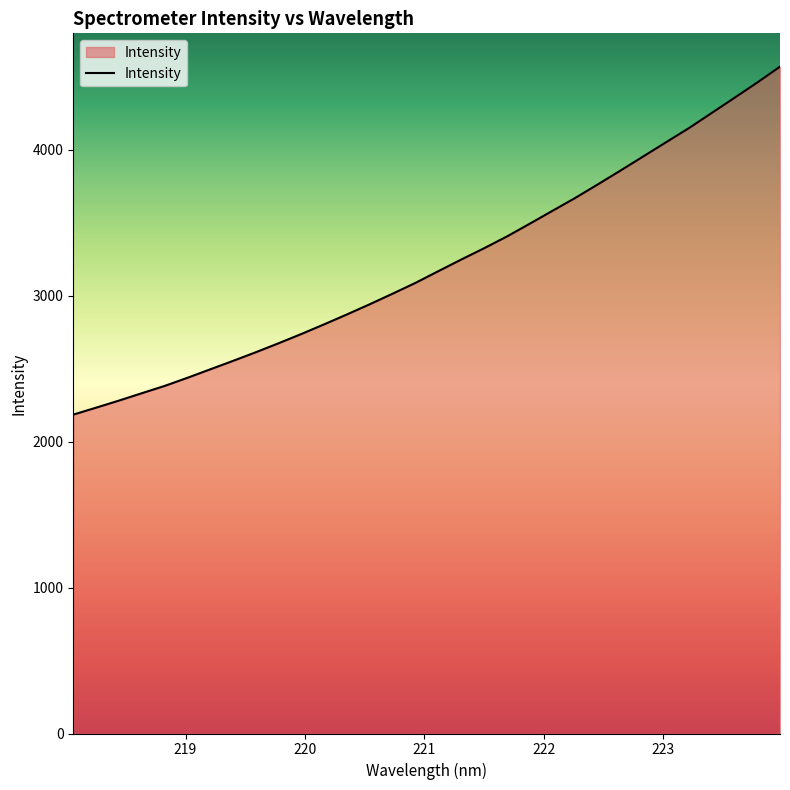

What is the minimum value shown in the chart?

2185.2